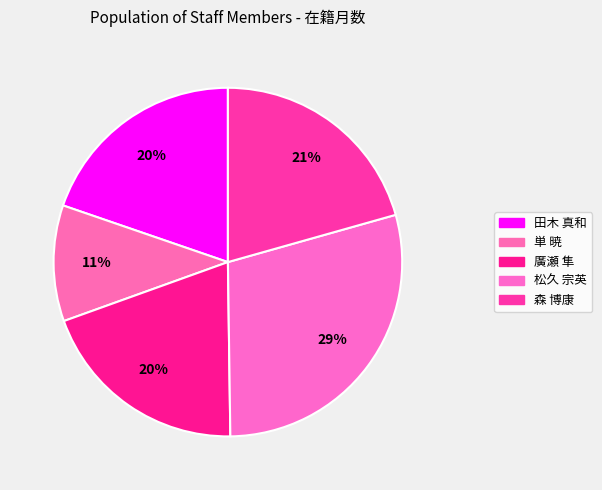

How many slices are in this pie chart?

5